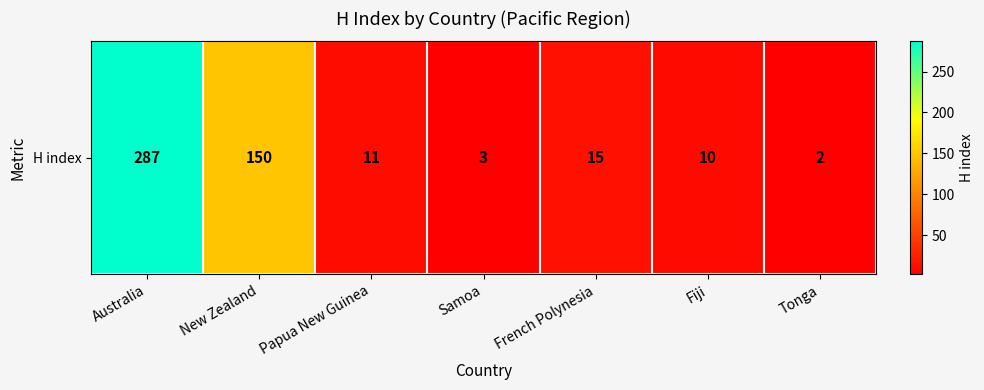

Reading left to right, list all the values displayed in this chart.

Australia=287	New Zealand=150	Papua New Guinea=11	Samoa=3	French Polynesia=15	Fiji=10	Tonga=2